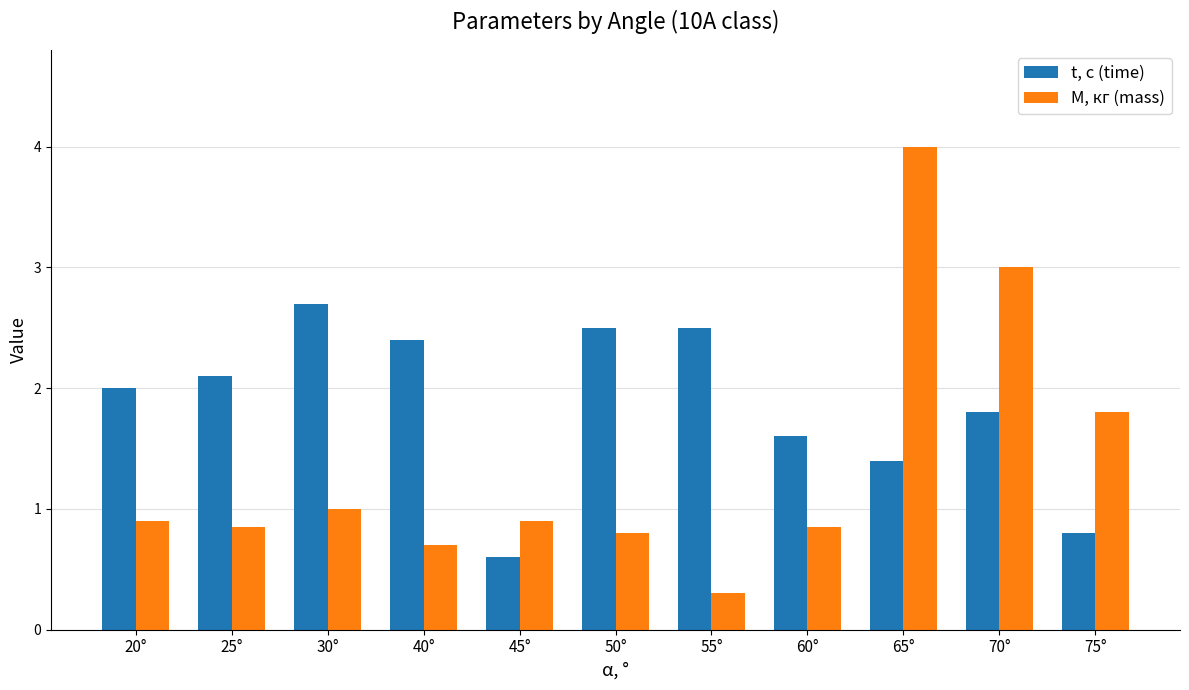

Which series changed the most between 20° and 50°?

t, с (time)